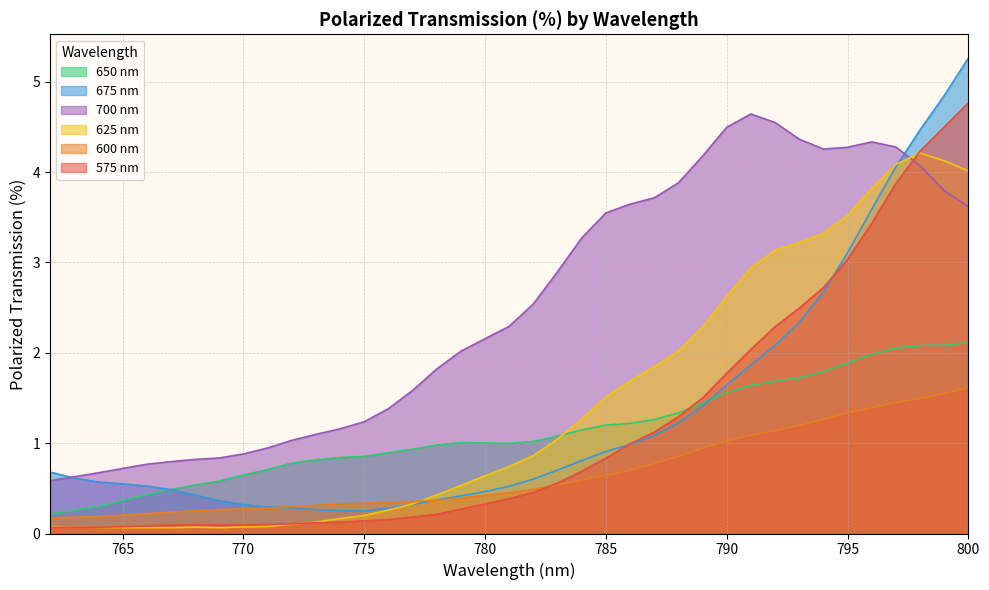

Which category has the highest value in the 575 nm series?

800